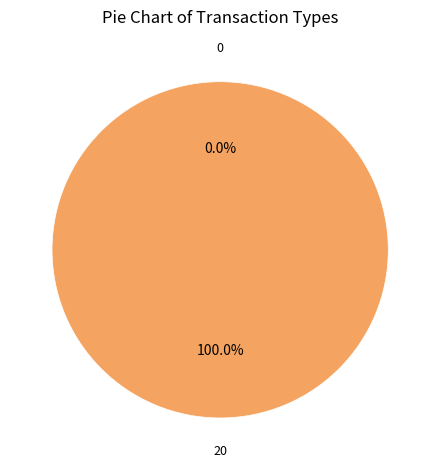

Count the number of slices in the pie.

2